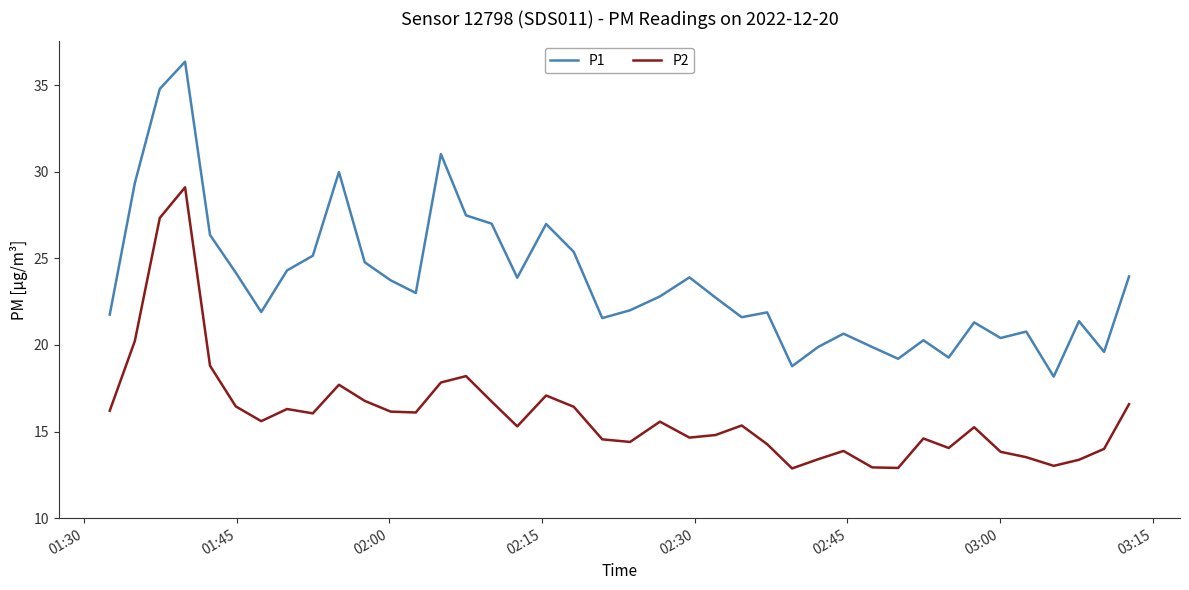

Rank the series by their maximum value, from highest to lowest.

P1, P2